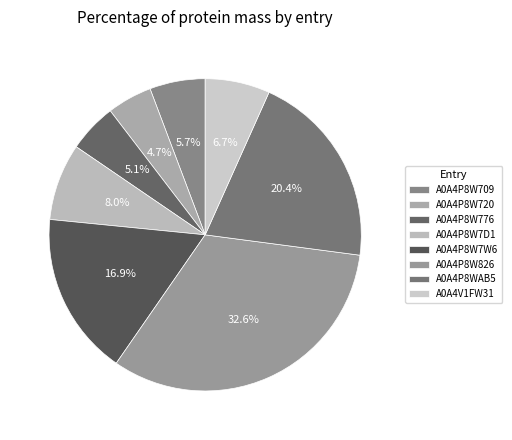

To the nearest percent, what is the difference between the largest and smallest slice percentages?

28%